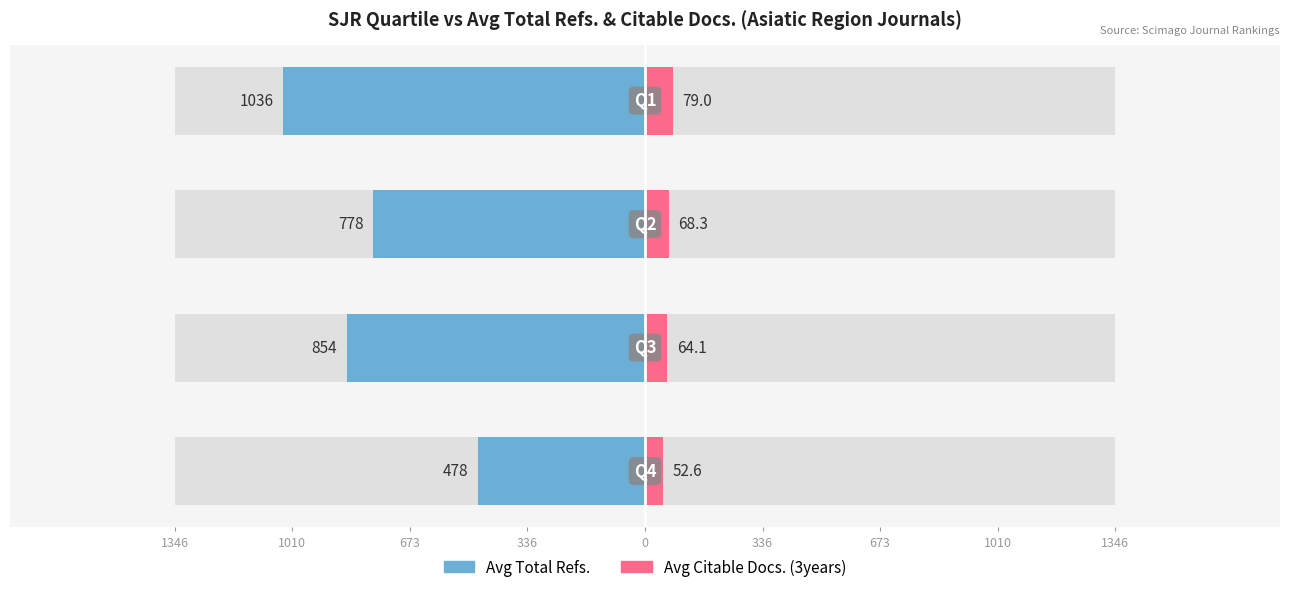

Is it true that Avg Total Refs. equals -1175.7 at 673?

False